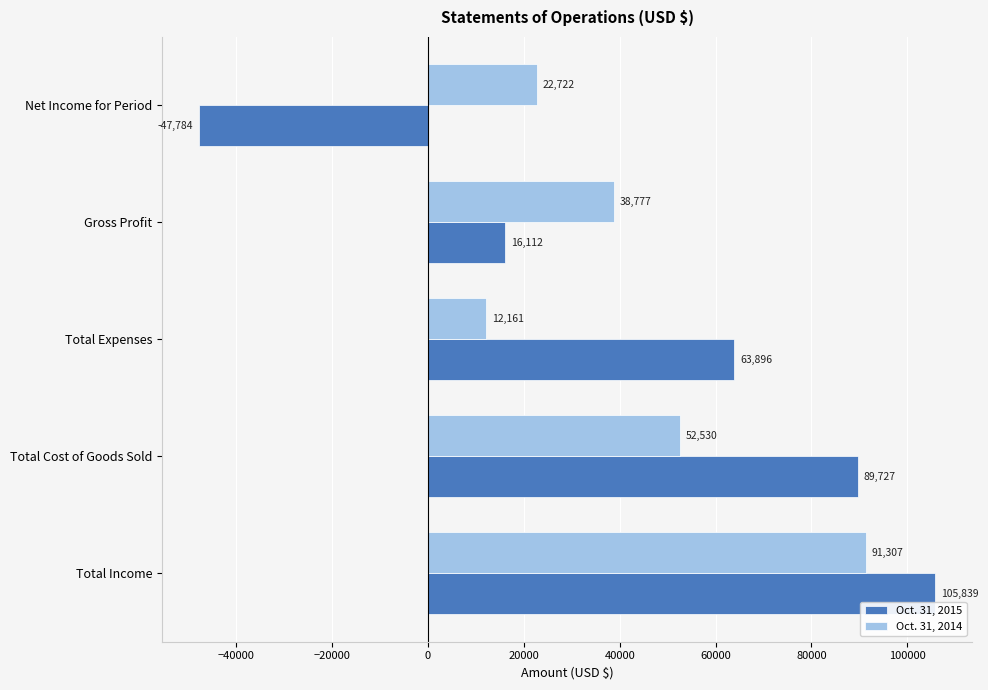

At how many categories does at least one series exceed 446?

5